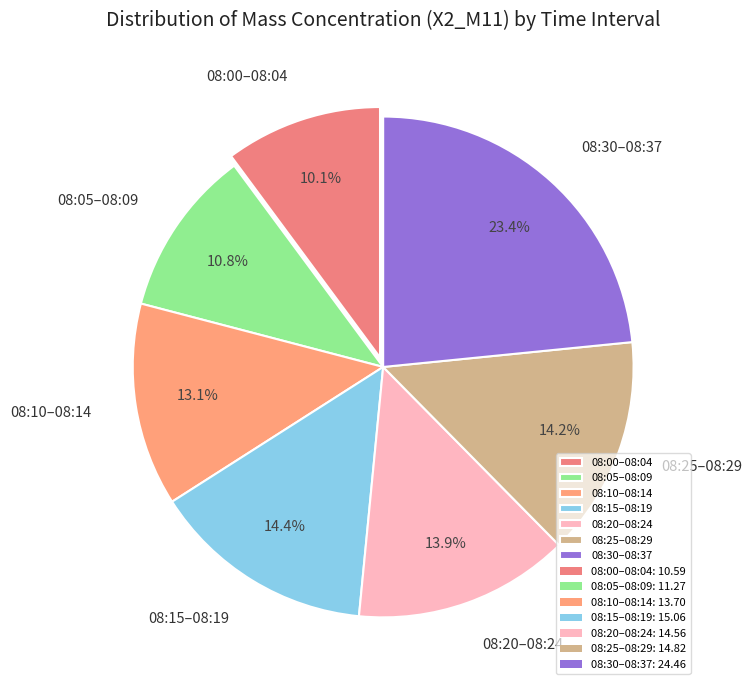

What is the smallest slice in the pie chart?

08:00–08:04